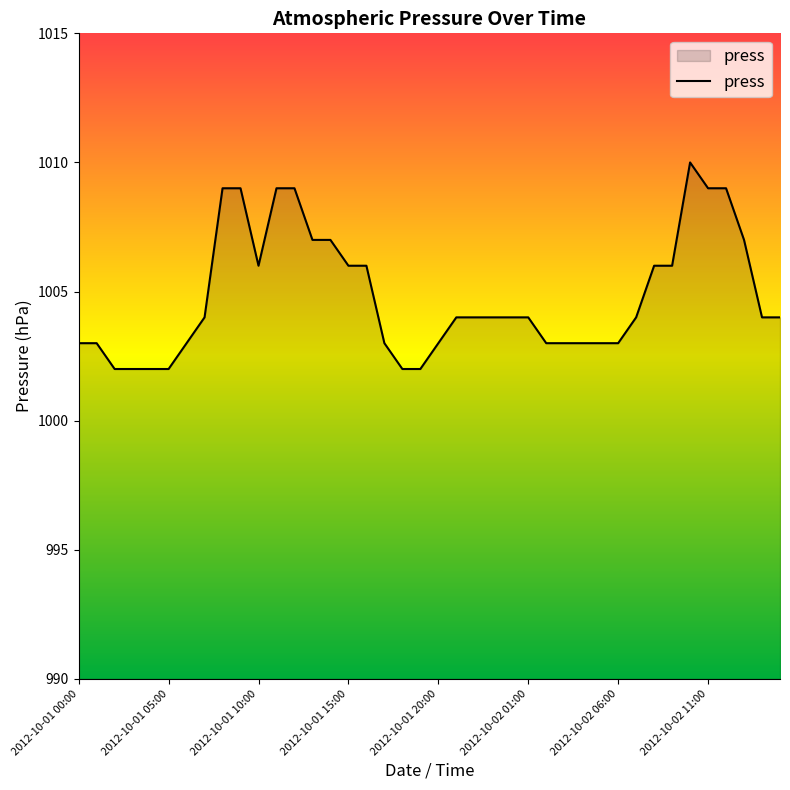

What is the minimum value shown in the chart?

1002